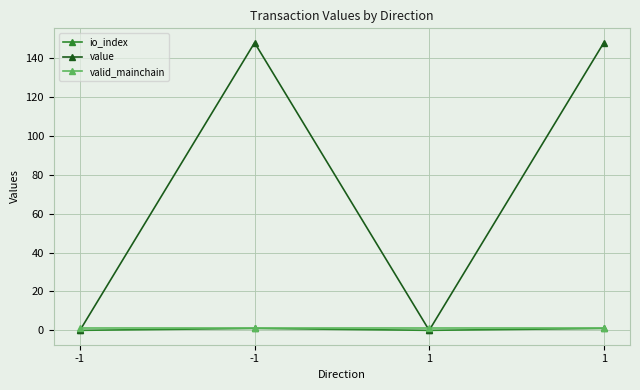

At which label is io_index closest to 0?

-1